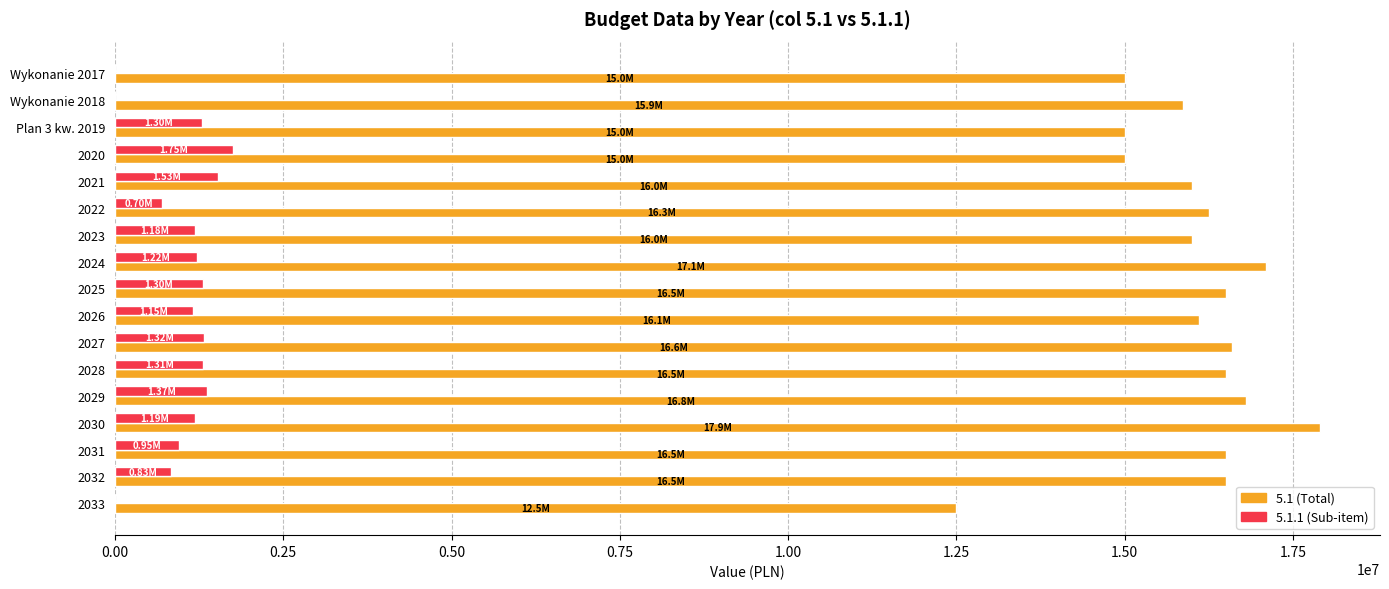

What is the total value across all series at 2021?

17525289.8